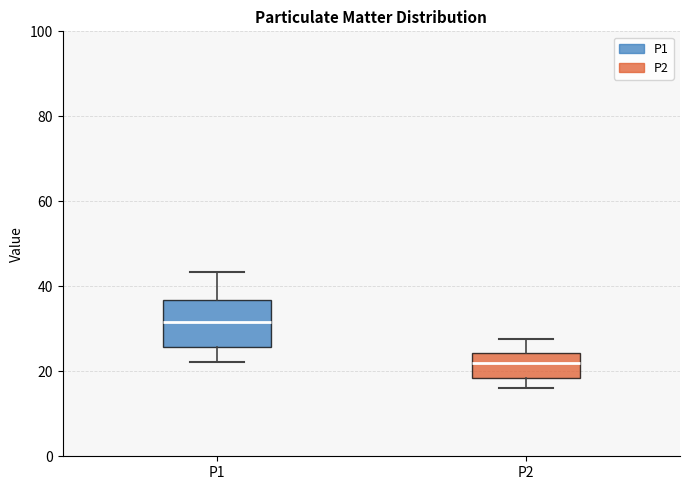

Reading left to right, read every box against the y-axis: the position of its median line, the range the box covers, and the ends of its whiskers. The values are not printed on the chart, so give them approximately, as read against the axis.

P1: median 32, box 26 to 36, whiskers 22 to 44
P2: median 22, box 18 to 24, whiskers 16 to 28